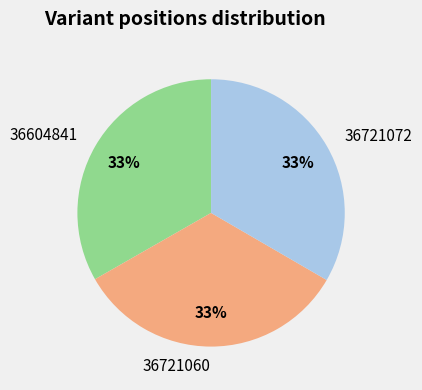

Count the number of slices in the pie.

3